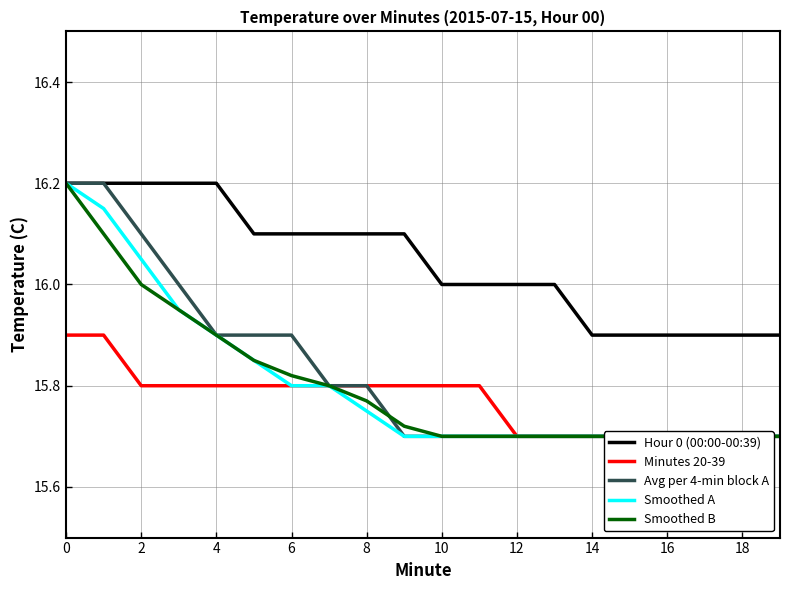

How many lines are shown in the chart?

5